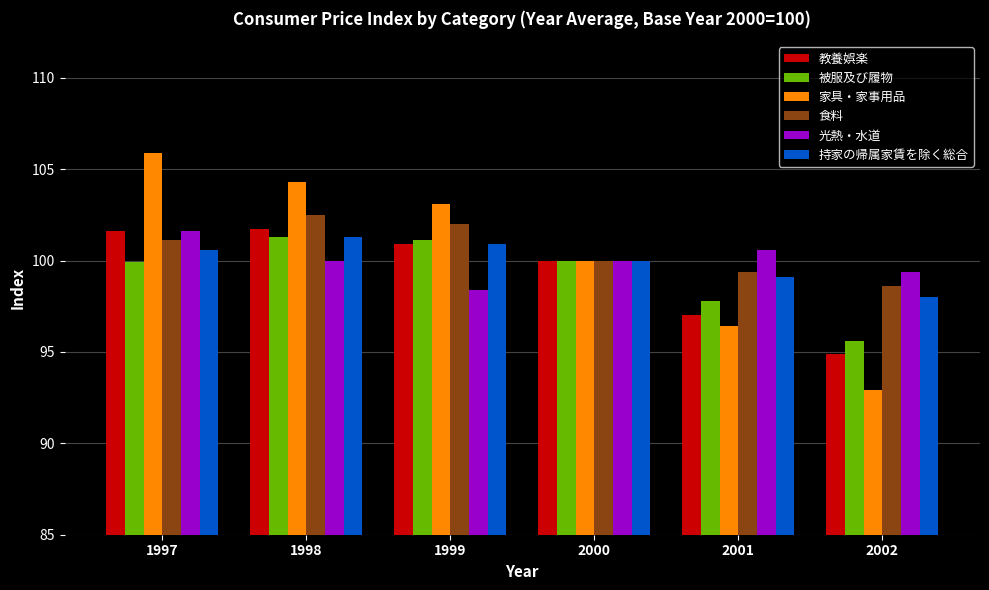

Is the value of 持家の帰属家賃を除く総合 at 1997 greater than the value of 家具・家事用品 at 2001?

Yes